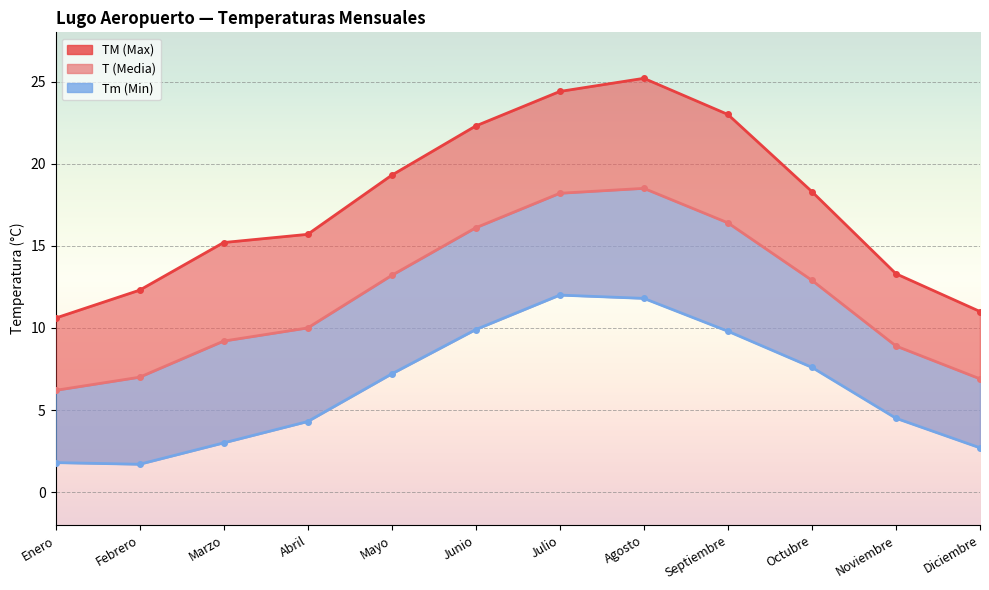

Read the Tm (Min) (line) value at Febrero.

1.7